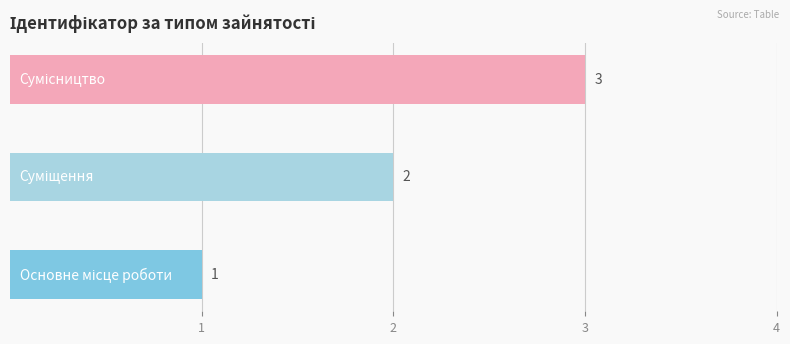

What is the sum of all values?

6